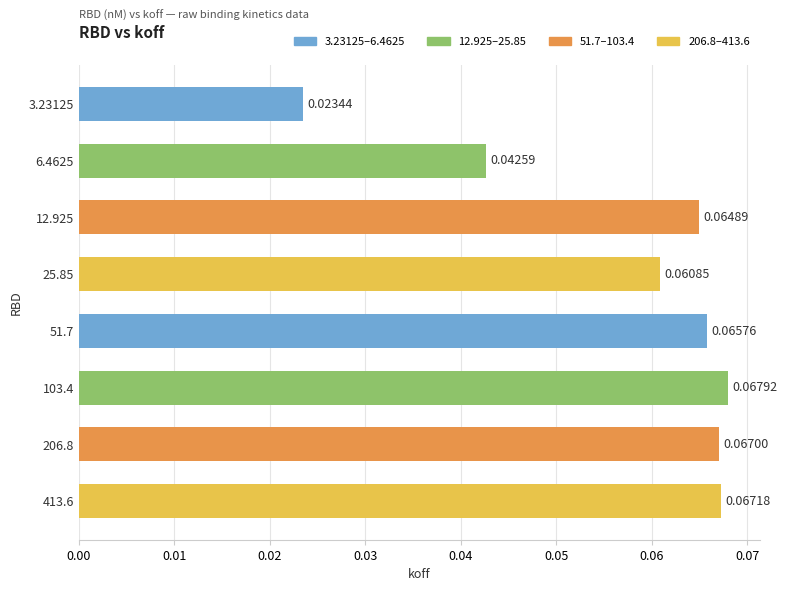

Between 6.4625 and 12.925, which is larger?

12.925